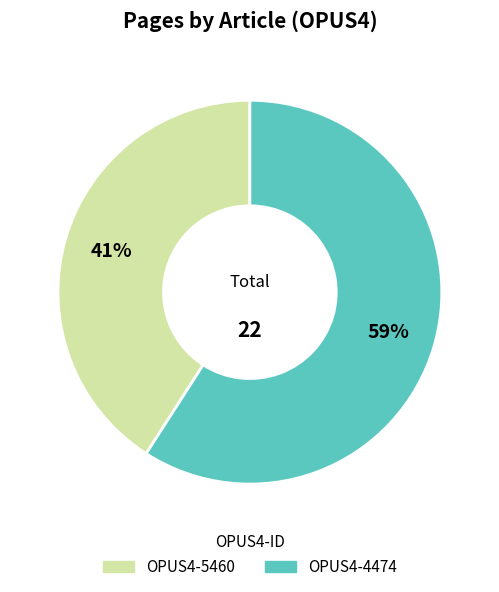

What percentage is the OPUS4-5460 slice, to the nearest percent?

41%